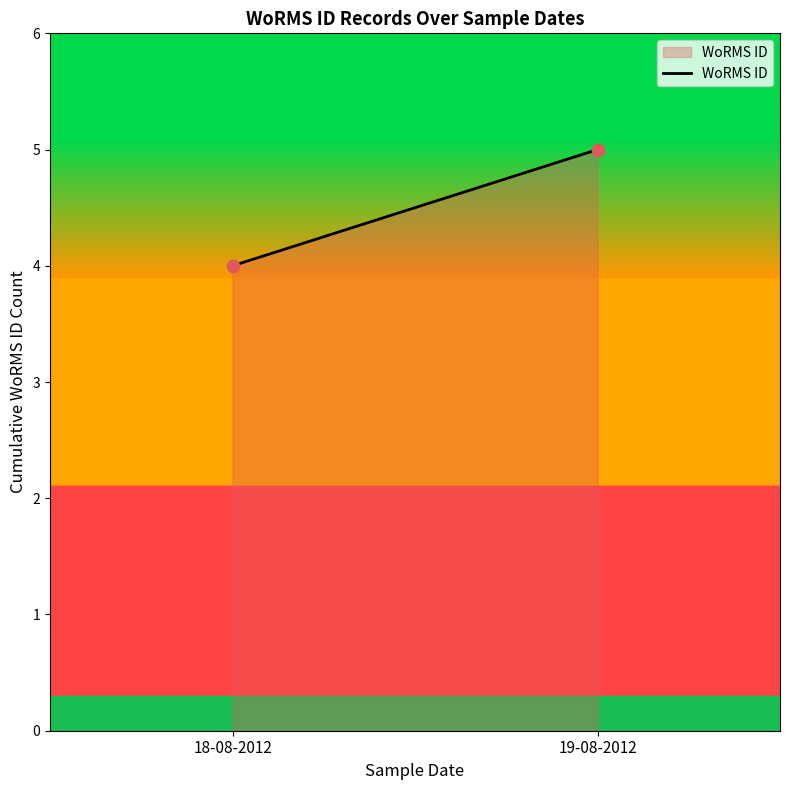

How many points are shown in the scatter plot?

2